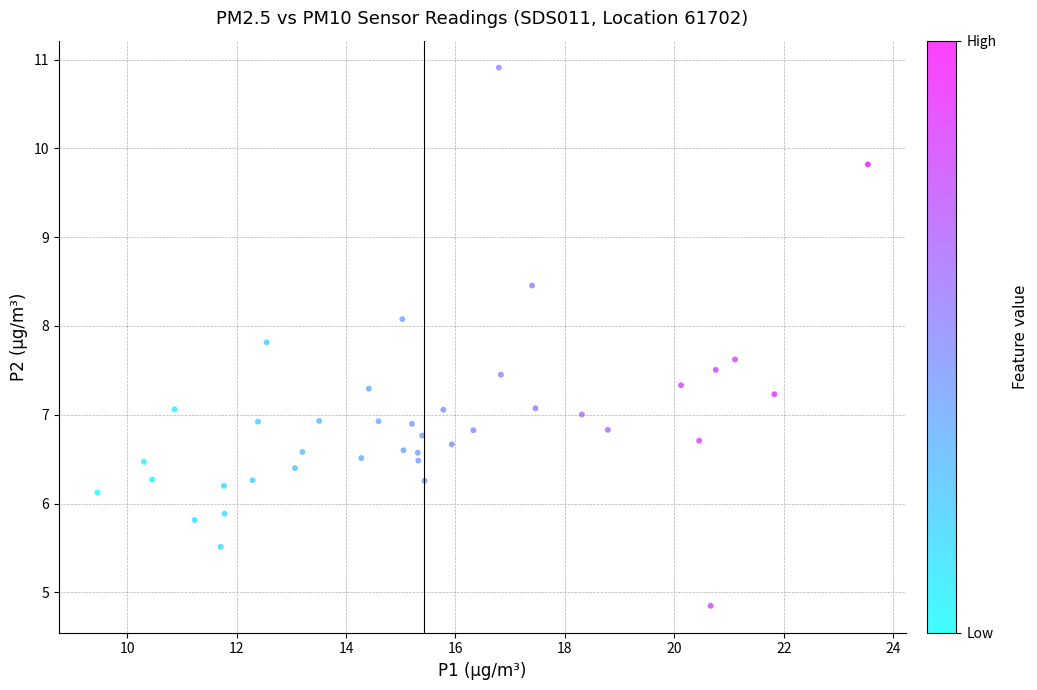

What is the range of Y values (max minus min)?

6.1